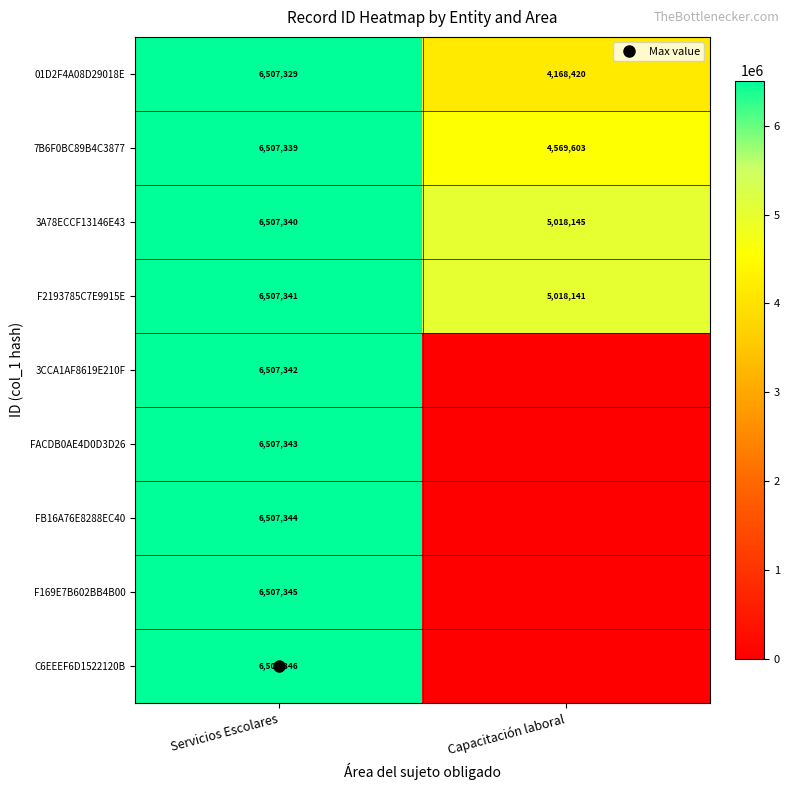

Which has a higher value, Capacitación laboral or Servicios Escolares?

Servicios Escolares